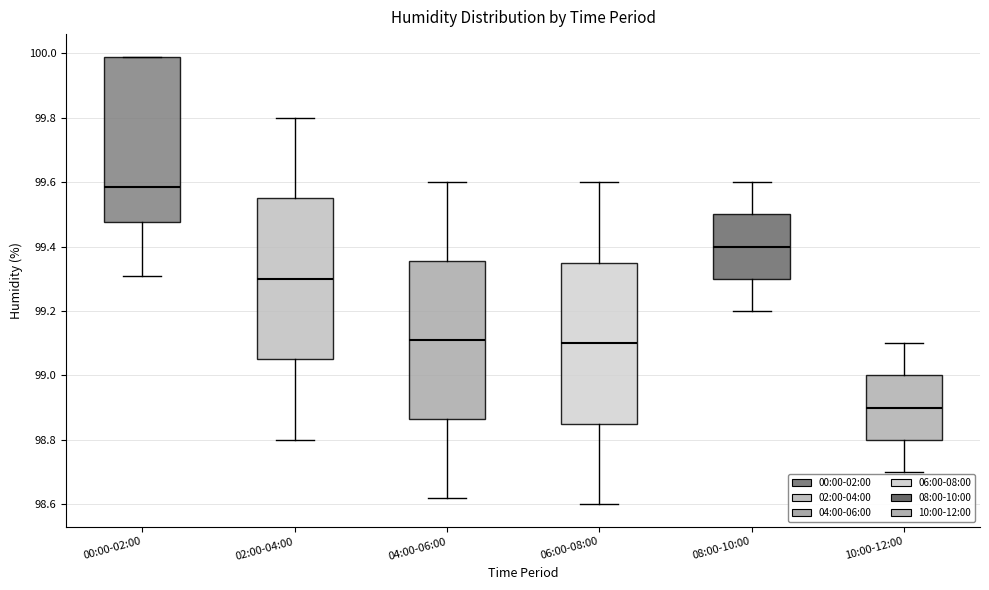

Reading left to right, read every box against the y-axis: the position of its median line, the range the box covers, and the ends of its whiskers. The values are not printed on the chart, so give them approximately, as read against the axis.

00:00-02:00: median 99.58, box 99.48 to 100.00, whiskers 99.32 to 100.00
02:00-04:00: median 99.30, box 99.06 to 99.56, whiskers 98.80 to 99.80
04:00-06:00: median 99.12, box 98.86 to 99.36, whiskers 98.62 to 99.60
06:00-08:00: median 99.10, box 98.86 to 99.36, whiskers 98.60 to 99.60
08:00-10:00: median 99.40, box 99.30 to 99.50, whiskers 99.20 to 99.60
10:00-12:00: median 98.90, box 98.80 to 99.00, whiskers 98.70 to 99.10